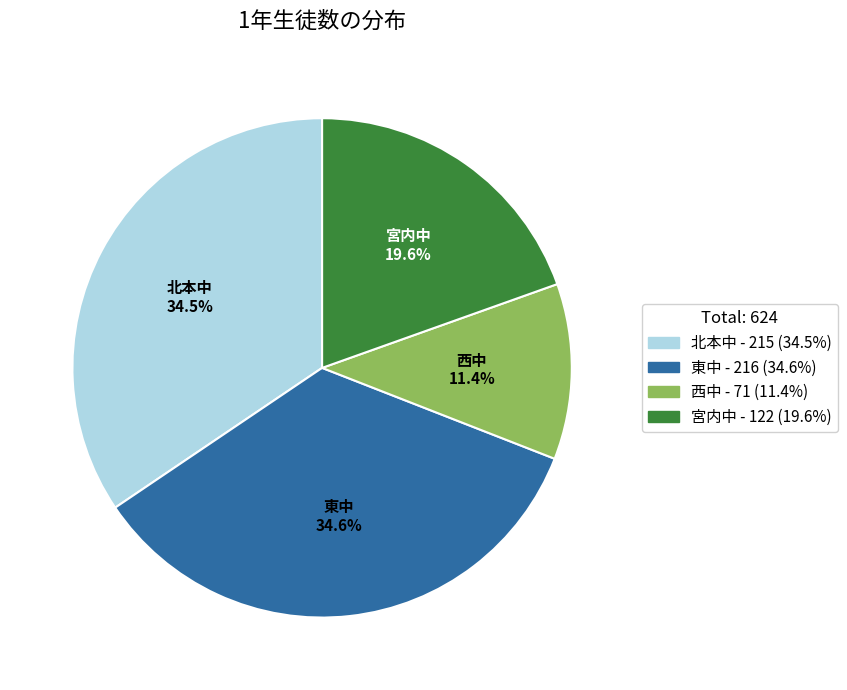

To the nearest percent, what portion does 西中 represent?

11%